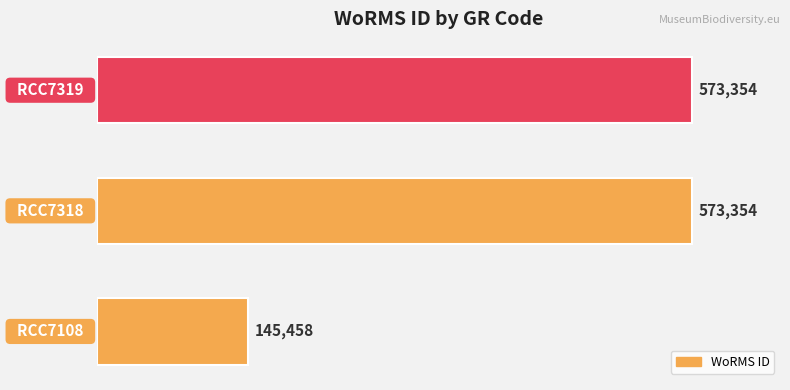

What is the average value?

430722